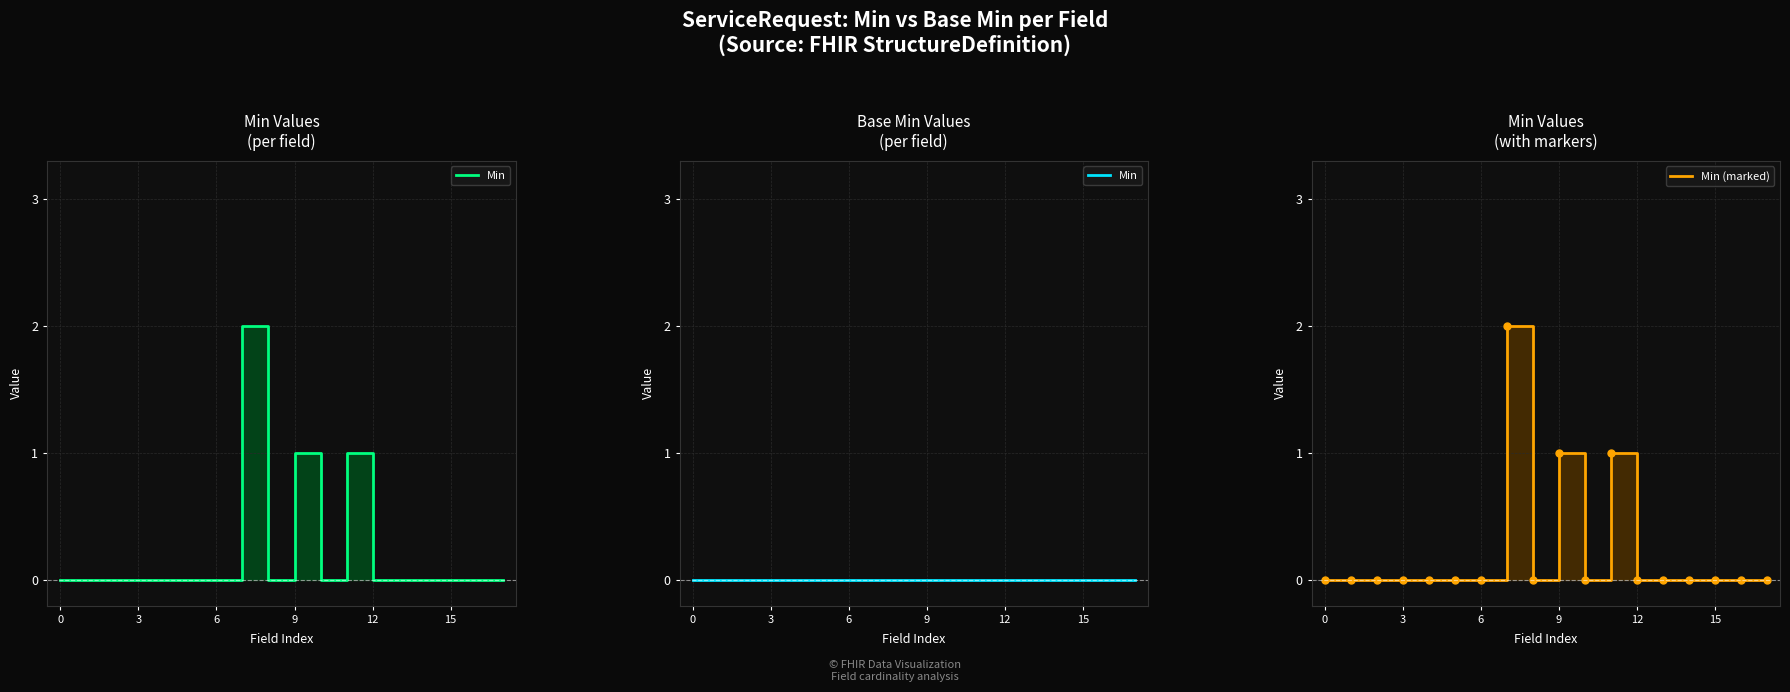

Which series has the largest total across all categories?

Min (marked)